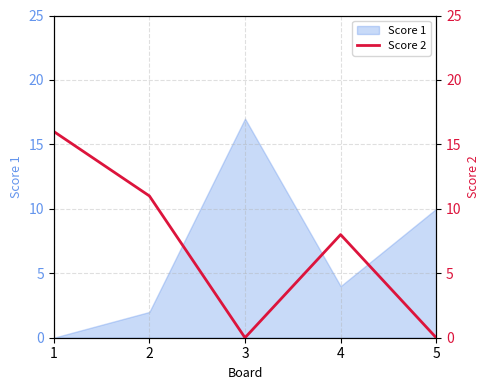

Count the values in the range 0 to 11.

4